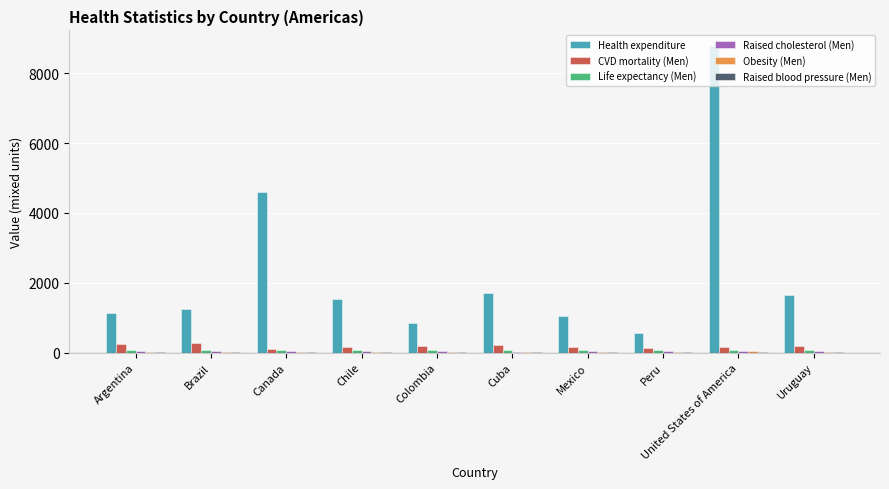

At which category is the sum across all series the highest?

United States of America